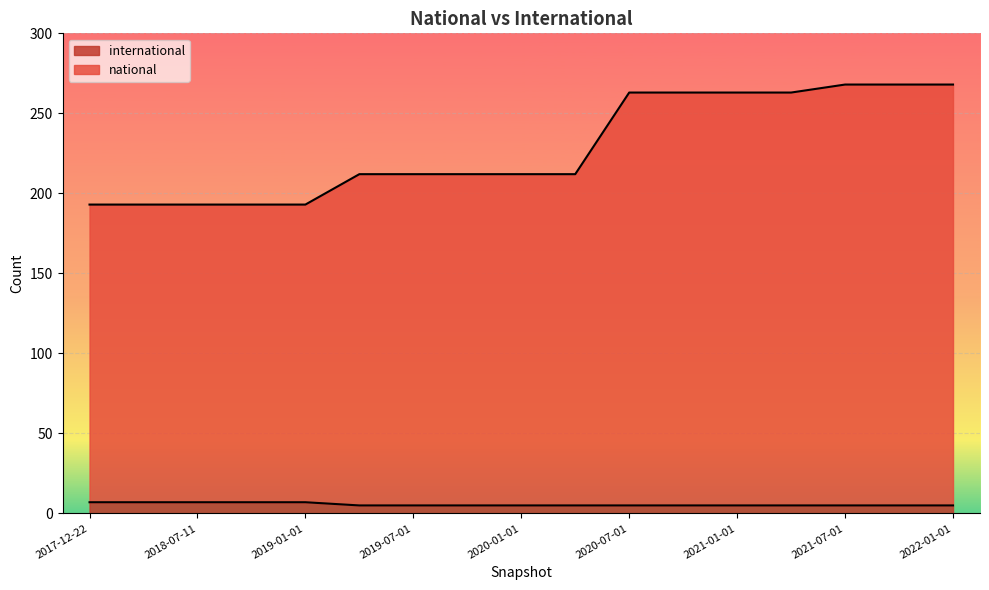

Is it true that national equals 141 at 2019-04-06?

False